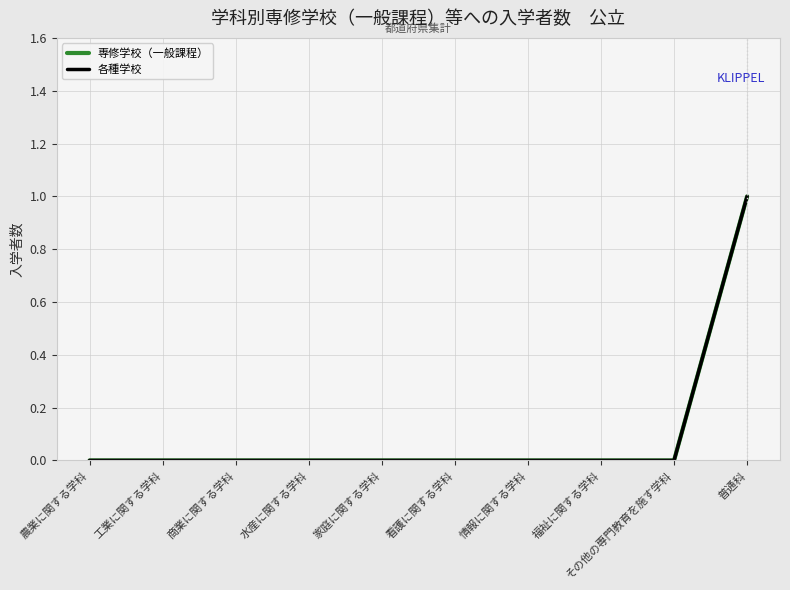

Does the chart have visible grid lines?

Yes